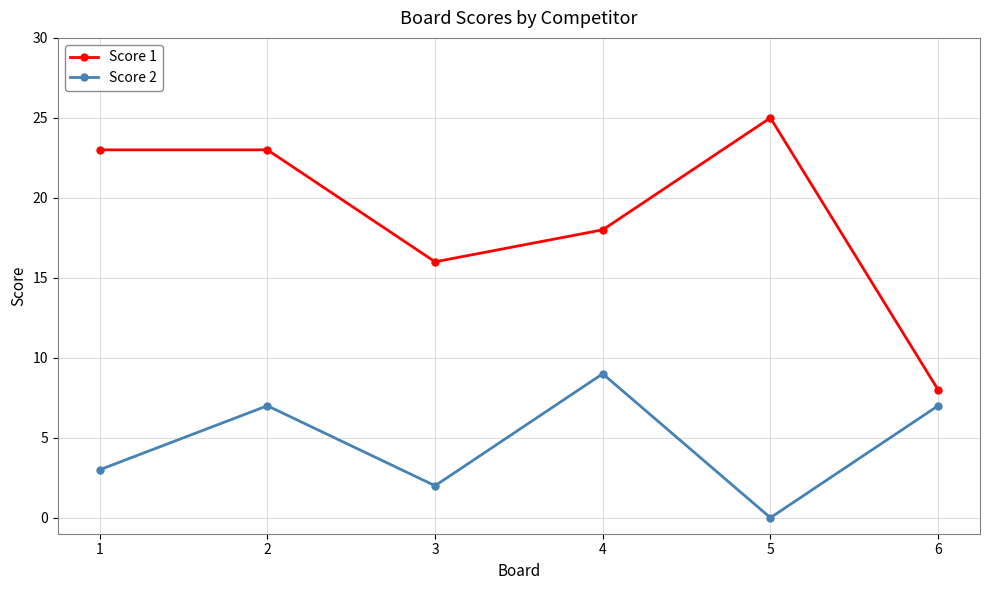

Reading right to left, extract all data points from this chart.

Score 1: 8	25	18	16	23	23
Score 2: 7	0	9	2	7	3